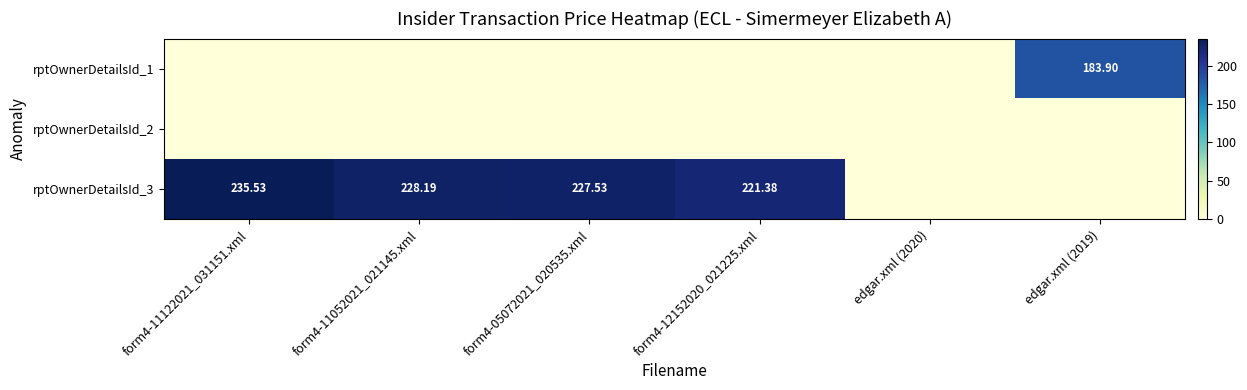

Which series has the largest range (max minus min)?

rptOwnerDetailsId_3